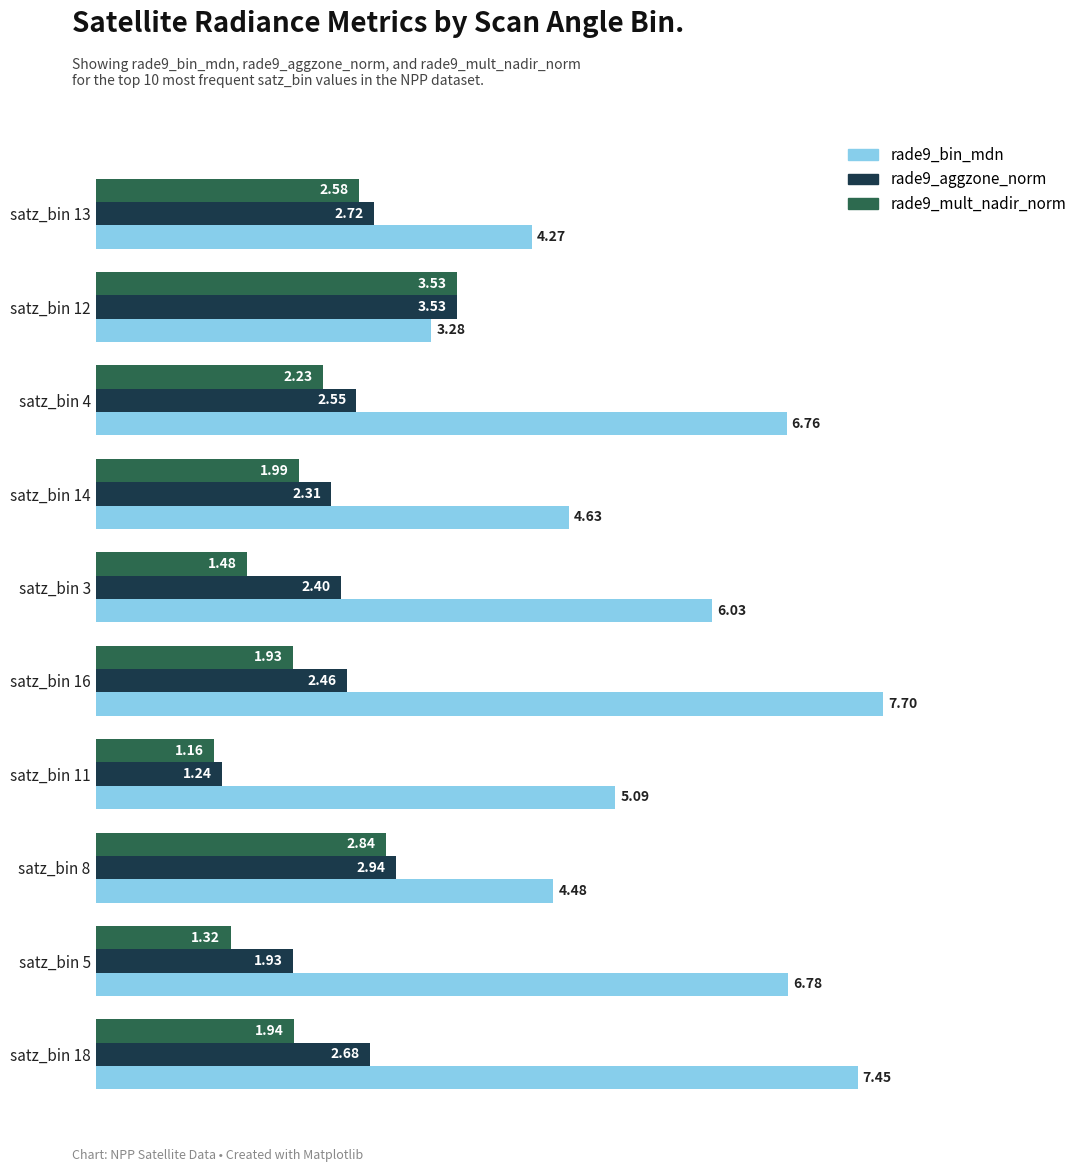

At satz_bin 8, list the series in order from smallest to largest.

rade9_mult_nadir_norm, rade9_aggzone_norm, rade9_bin_mdn